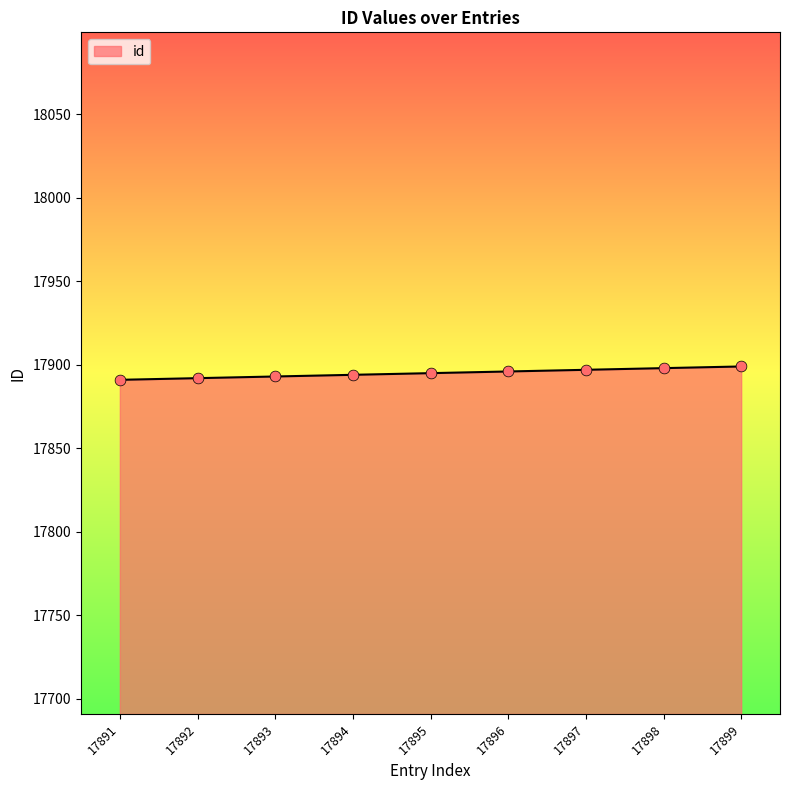

Approximately how many times larger is the value at 17898 compared to 17897?

1.0